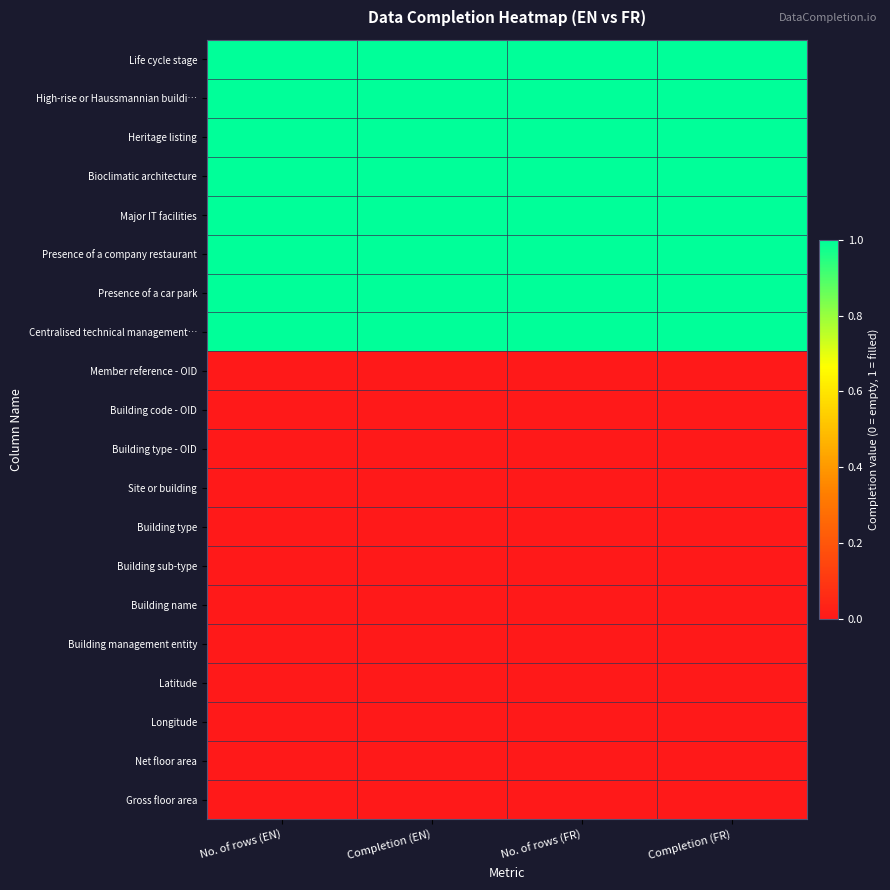

Which has a higher value, No. of rows (EN) or No. of rows (FR)?

No. of rows (EN)